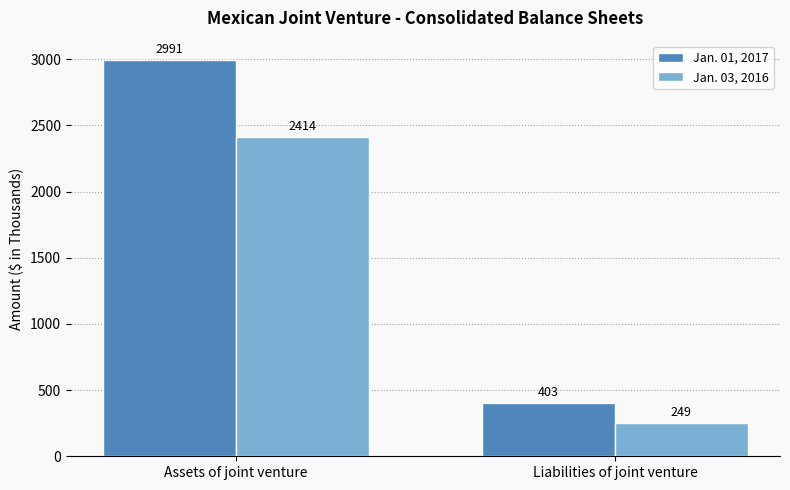

Between Assets of joint venture and Liabilities of joint venture, which series saw the biggest shift?

Jan. 01, 2017